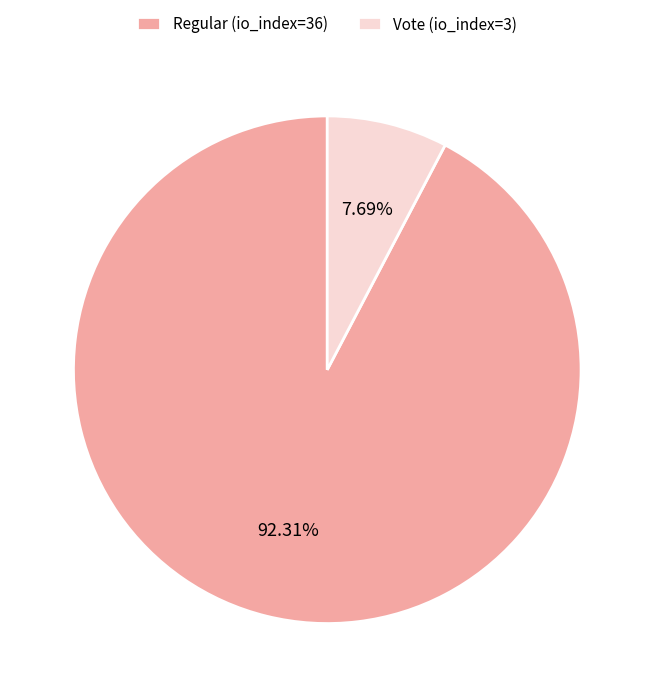

Which slice is the largest?

Regular (io_index=36)